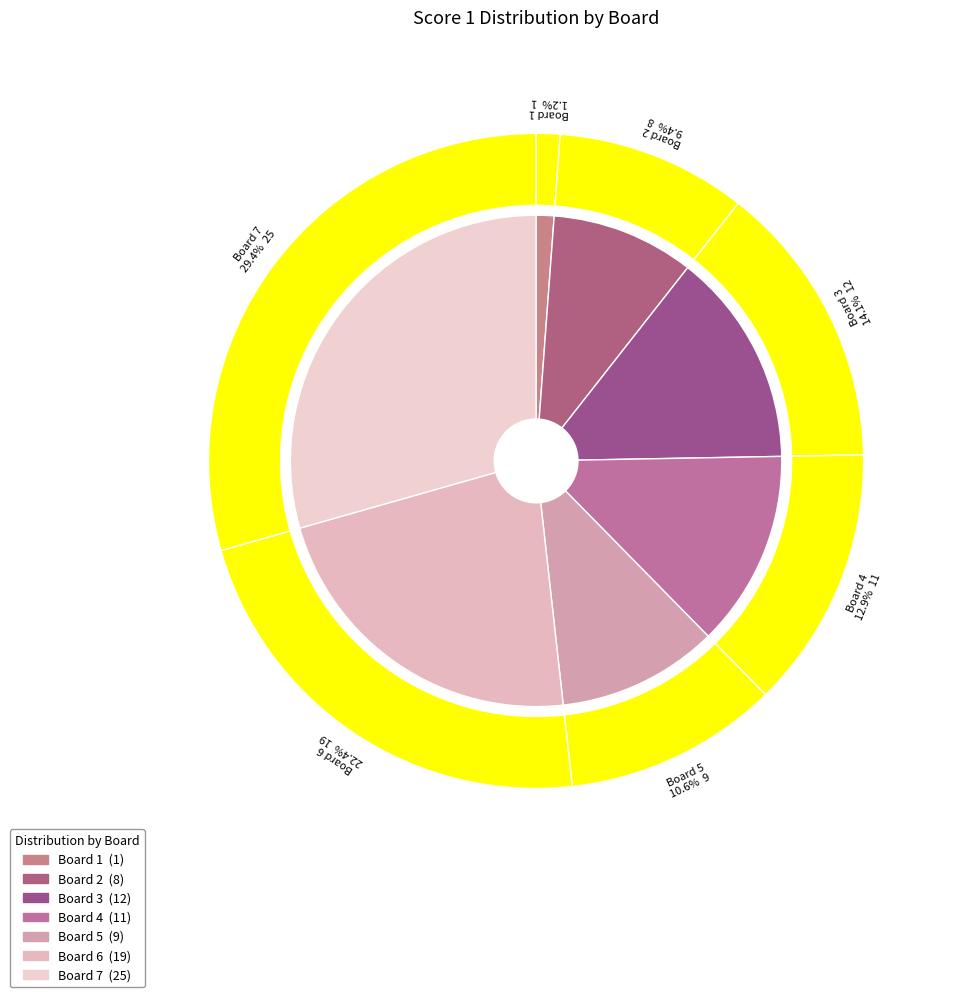

Does 1 account for over 50% of the chart?

No